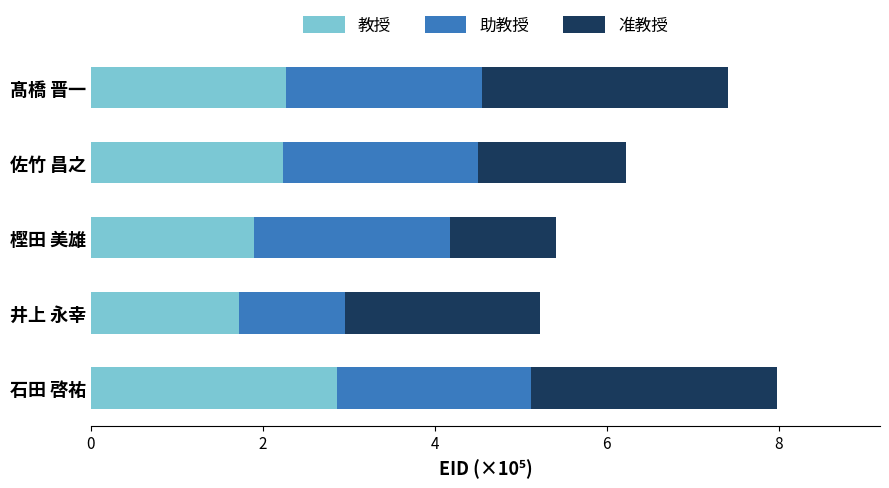

How many categories are shown in the chart?

5